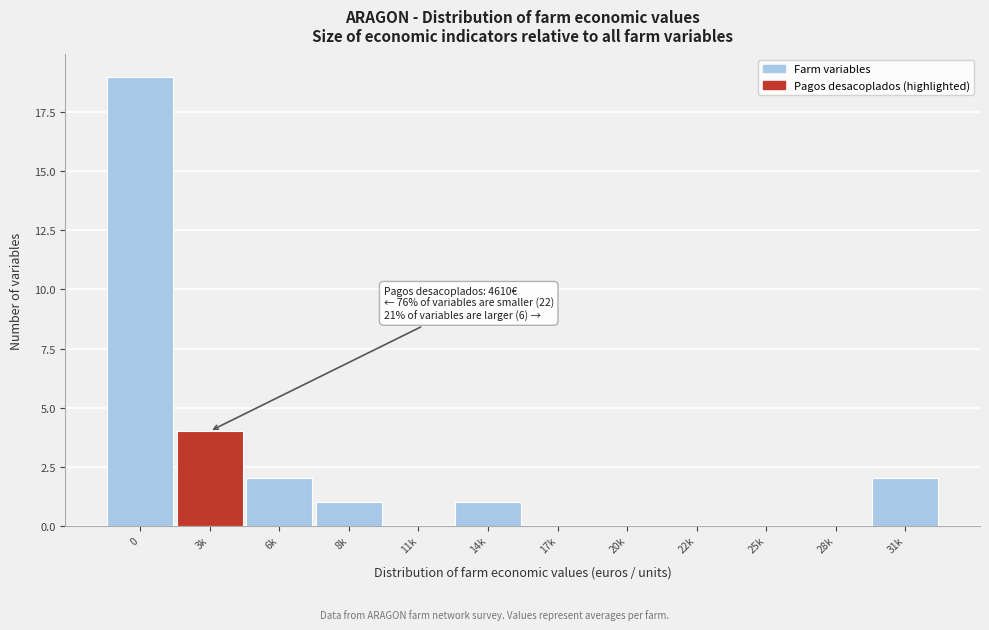

Reading left to right, list all the values displayed in this chart.

0=19	3k=4	6k=2	8k=1	11k=0	14k=1	17k=0	20k=0	22k=0	25k=0	28k=0	31k=2